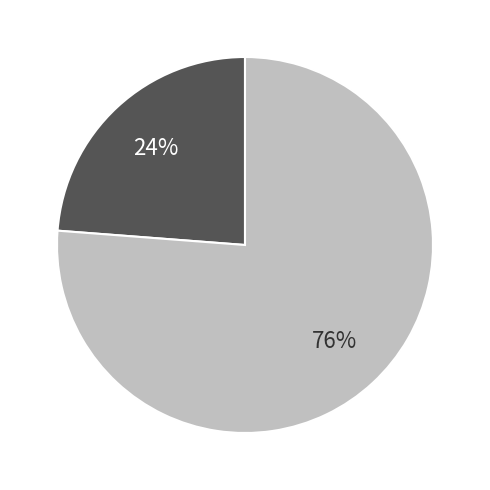

To the nearest percent, what is the average slice percentage?

50%